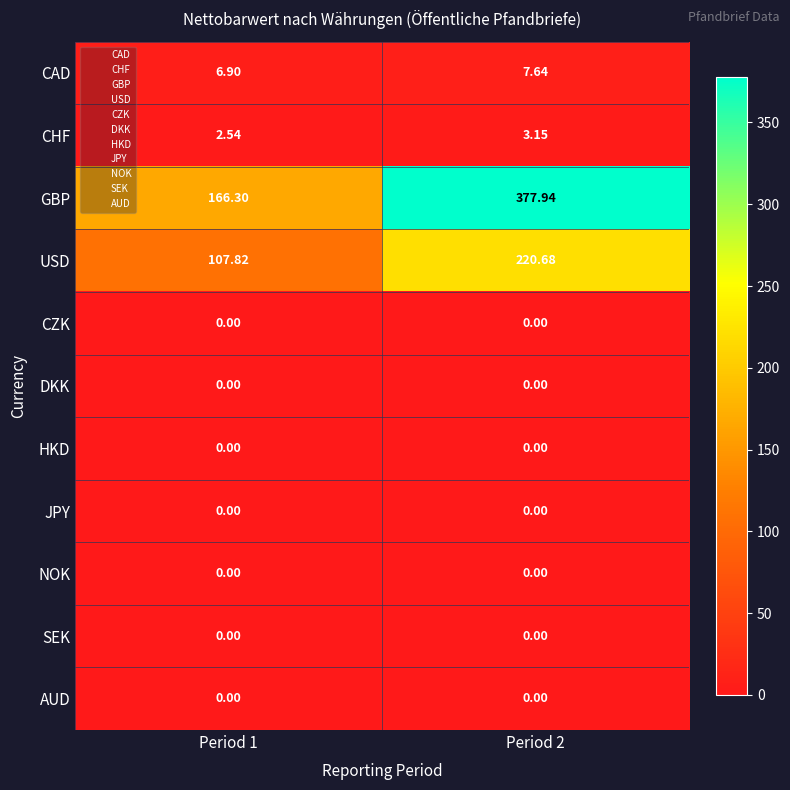

At which category is the sum across all series the highest?

Period 2